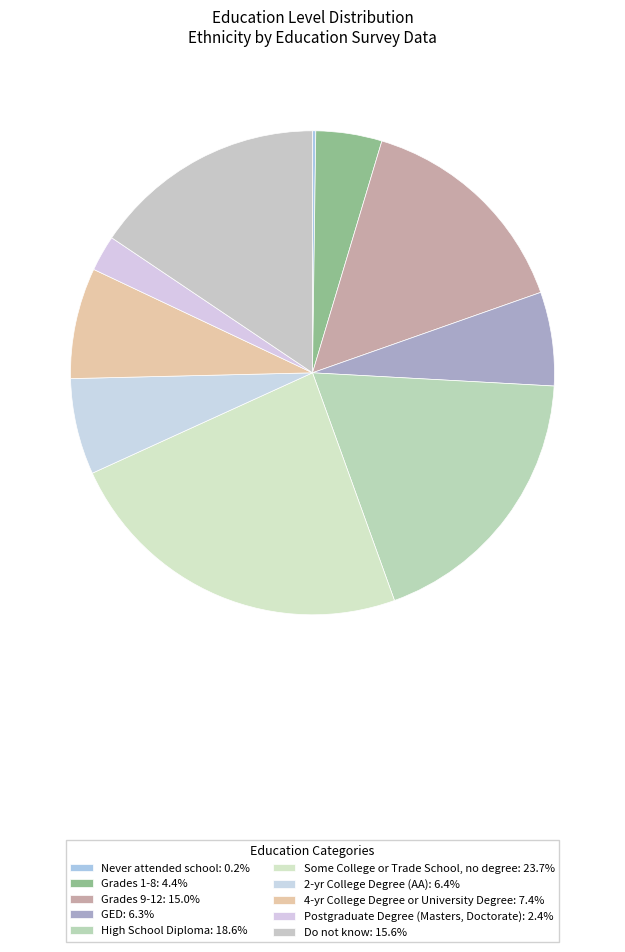

How many slices are in this pie chart?

10